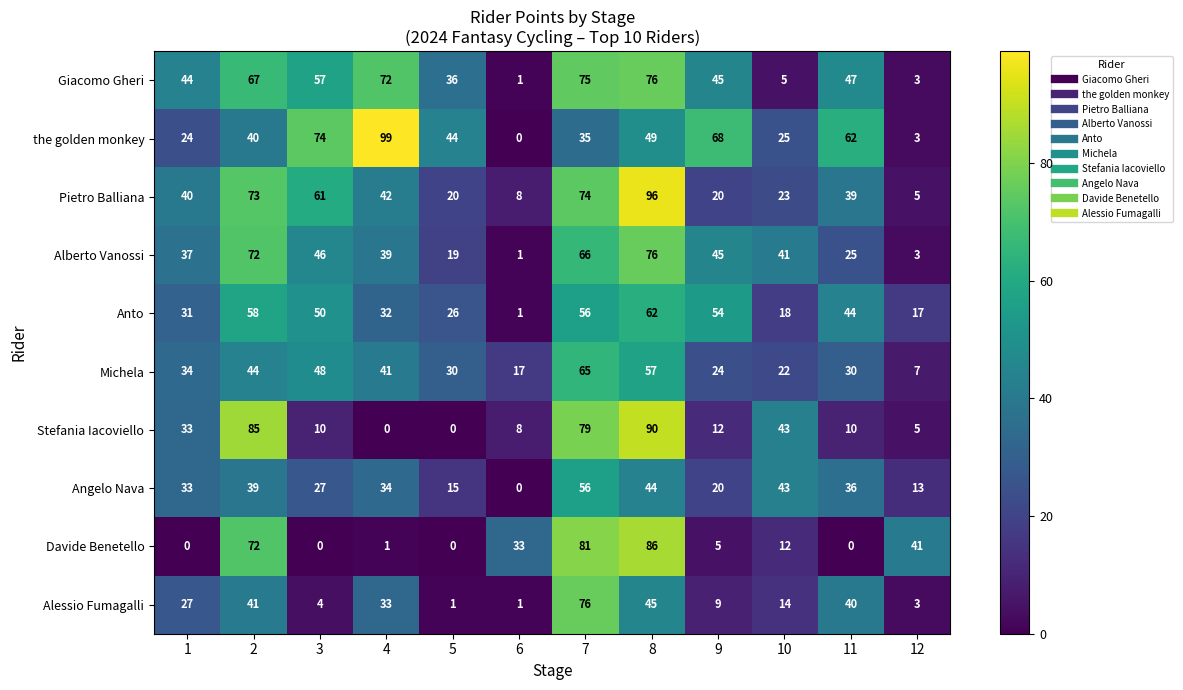

The Michela series shows 34 at 1. True or false?

True